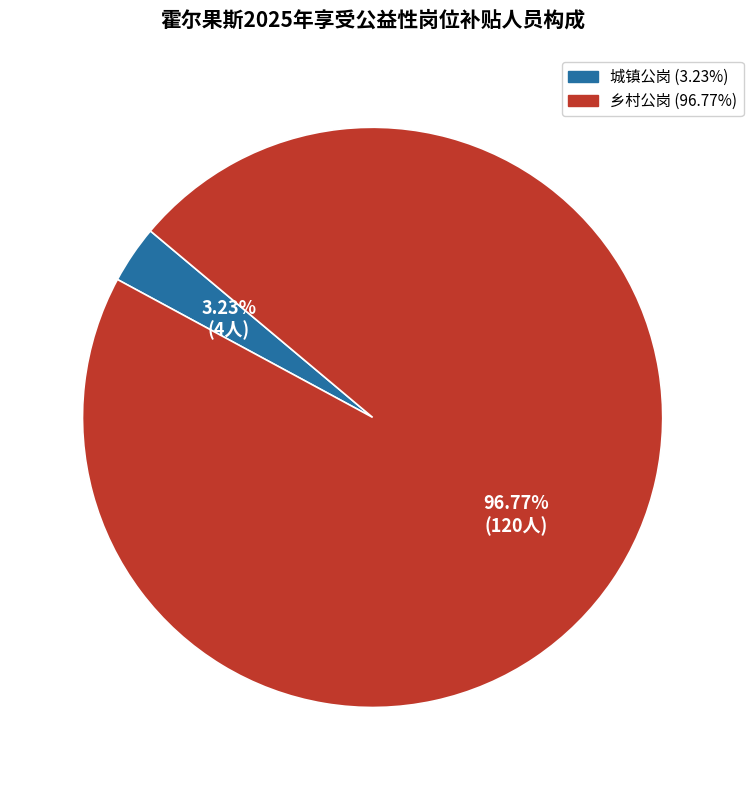

Does 乡村公岗 represent more than half of the total?

Yes